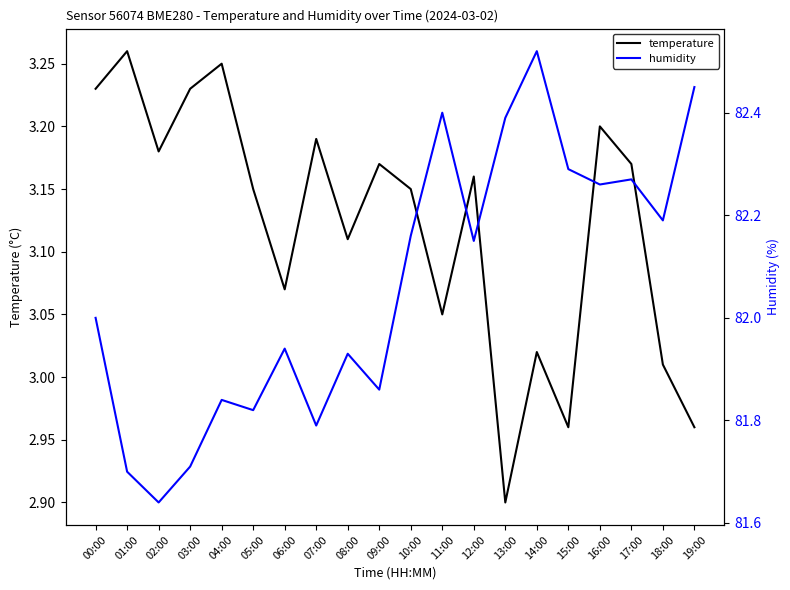

In temperature, how many points are higher than both neighbors (excluding endpoints)?

7